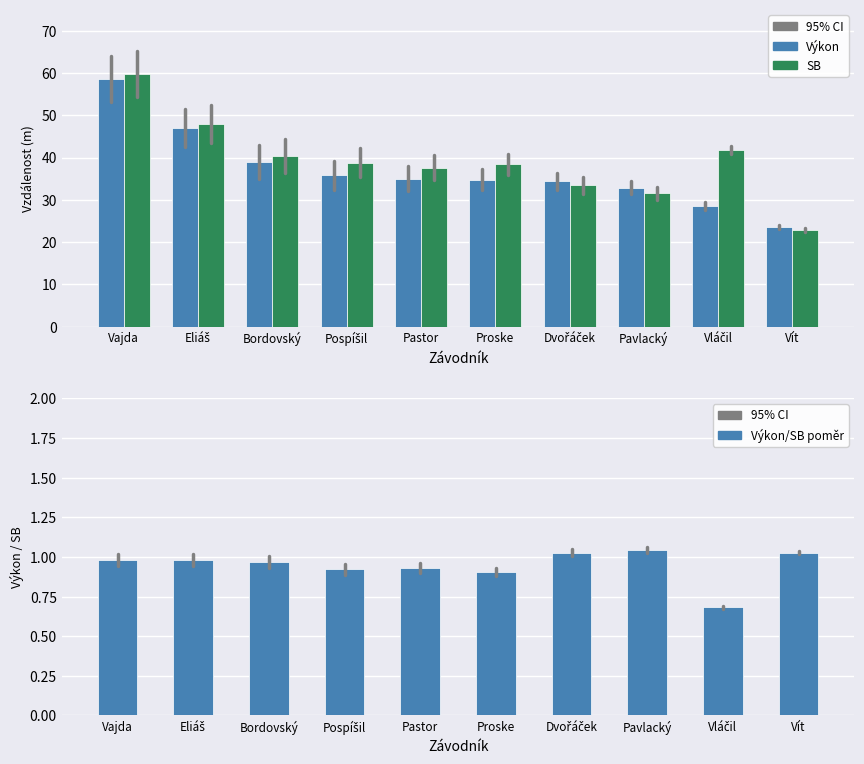

What are all the series names shown in the legend?

Výkon, SB, Výkon/SB poměr